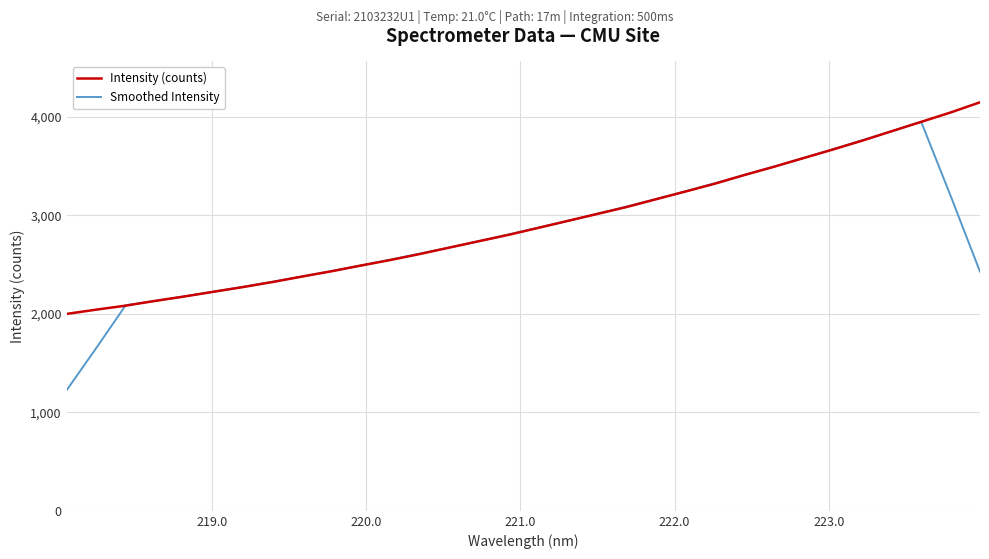

Which series has the largest range (max minus min)?

Smoothed Intensity